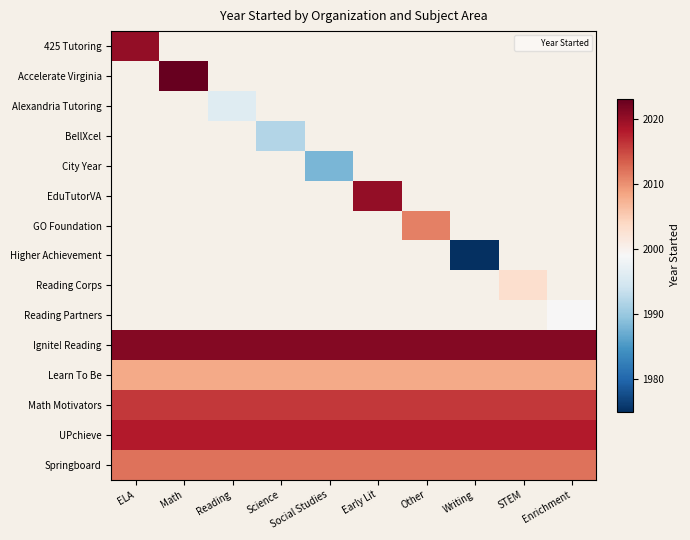

At Math, list the series in order from smallest to largest.

Learn To Be, 425 Tutoring, Accelerate Virginia, Alexandria Tutoring, BellXcel, City Year, EduTutorVA, GO Foundation, Higher Achievement, Reading Corps, Reading Partners, Springboard, Math Motivators, UPchieve, Ignite! Reading